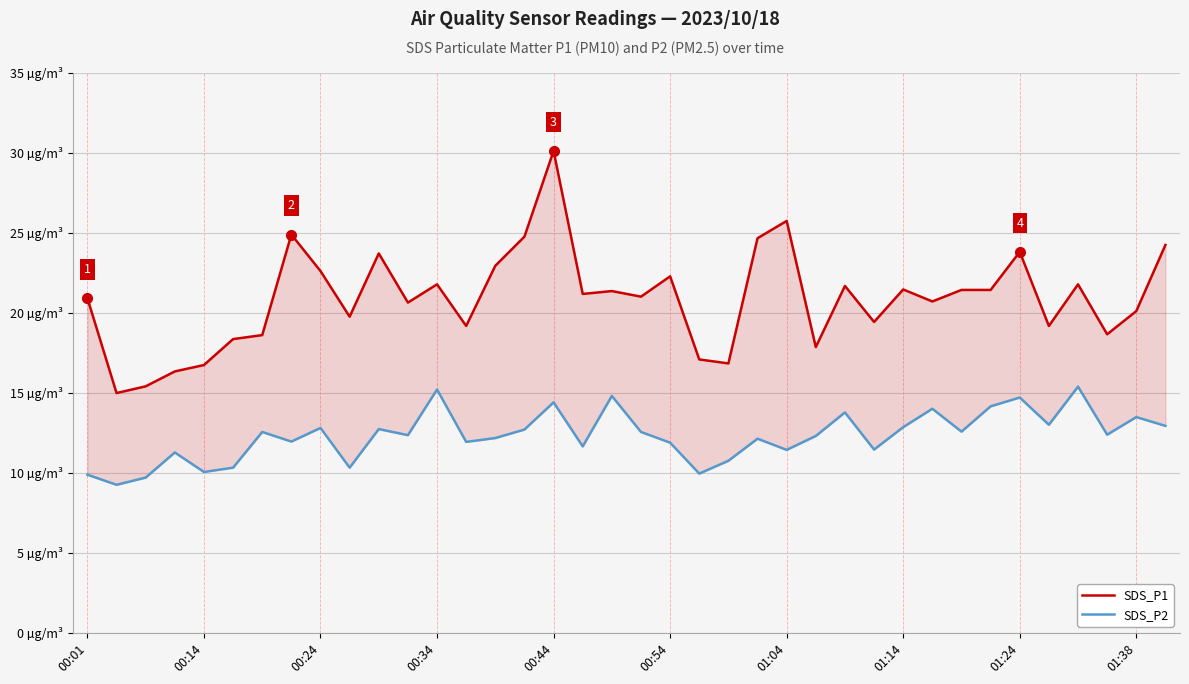

Reading left to right, transcribe all the data shown in this chart.

SDS_P1: 20.9	15.0	15.4	16.3	16.7	18.4	18.6	24.9	22.6	19.8	23.7	20.6	21.8	19.2	22.9	24.8	30.1	21.2	21.4	21.0	22.3	17.1	16.8	24.6	25.7	17.9	21.7	19.4	21.4	20.7	21.4	21.4	23.8	19.2	21.8	18.6	20.1	24.2
SDS_P2: 9.9	9.2	9.7	11.3	10.1	10.3	12.6	11.9	12.8	10.3	12.7	12.3	15.2	11.9	12.2	12.7	14.4	11.7	14.8	12.6	11.9	9.9	10.8	12.1	11.4	12.3	13.8	11.4	12.8	14.0	12.6	14.2	14.7	13.0	15.4	12.4	13.5	12.9